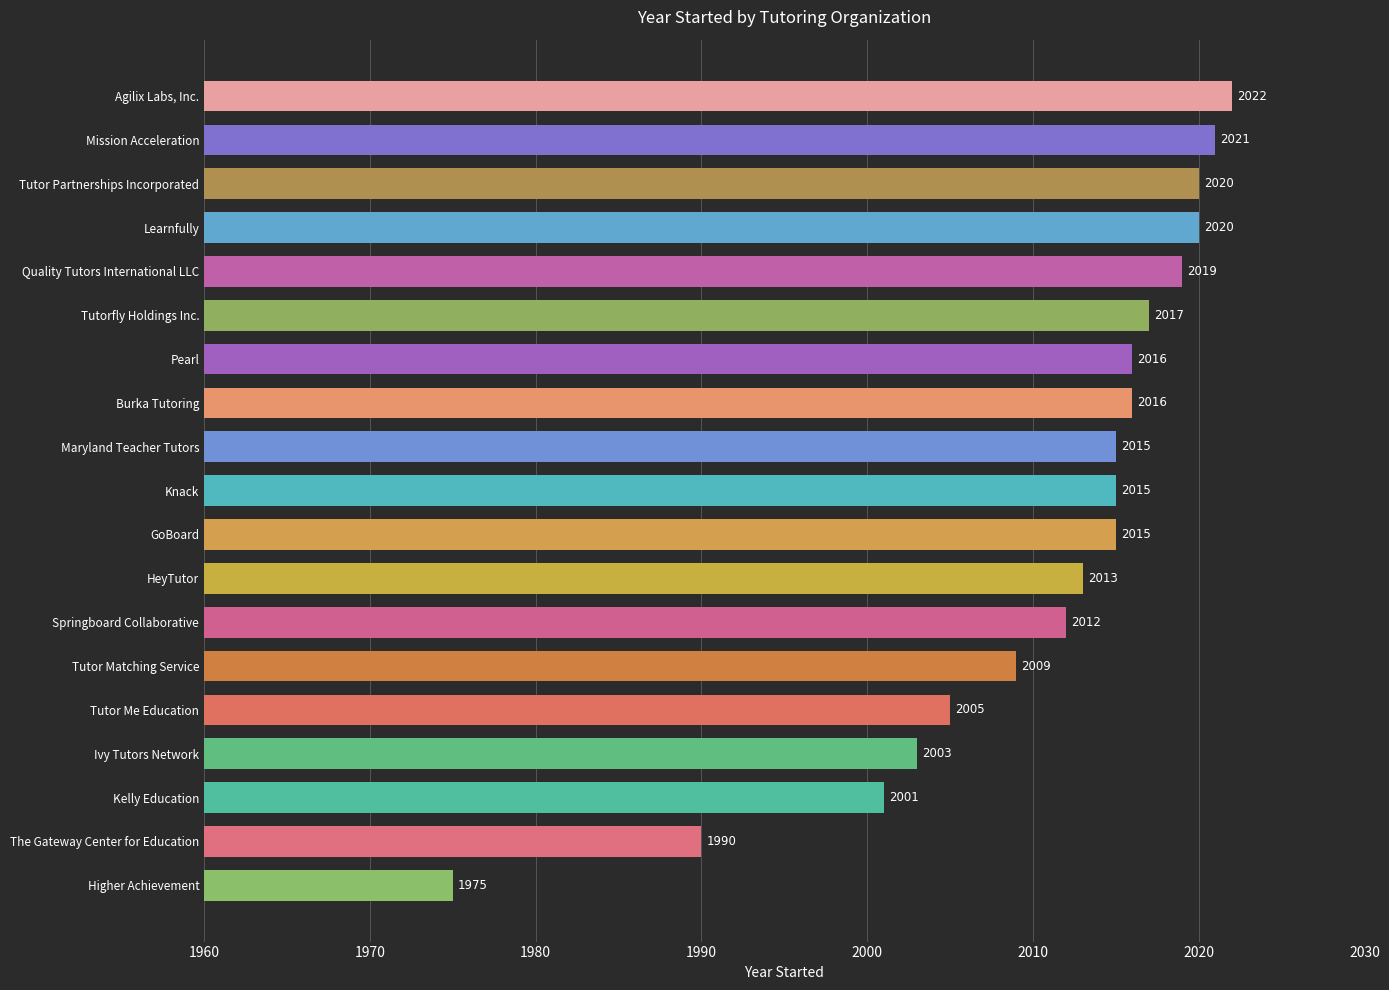

Approximately how many times larger is the value at Agilix Labs, Inc. compared to Pearl?

1.0